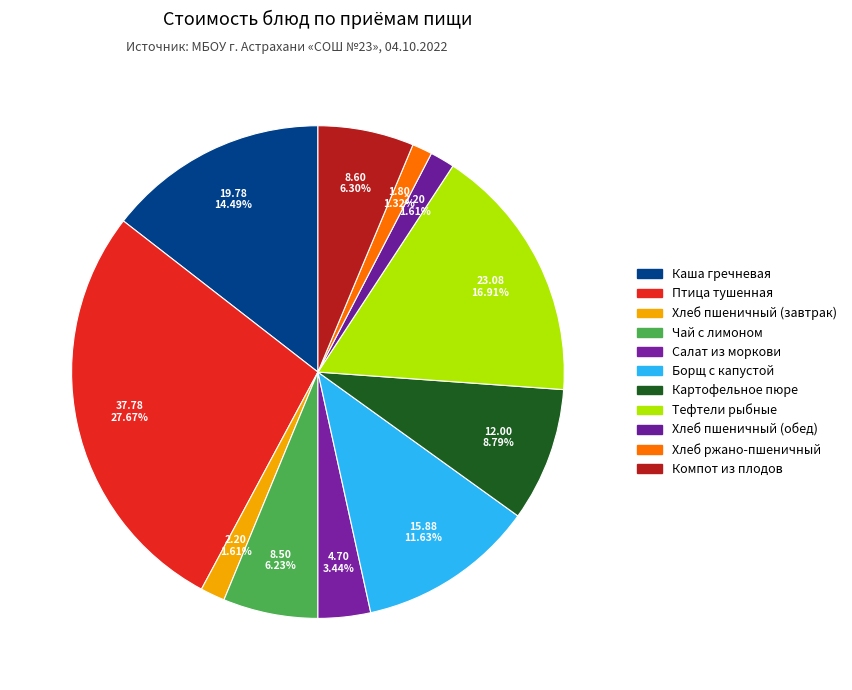

Does any single category account for the majority?

No